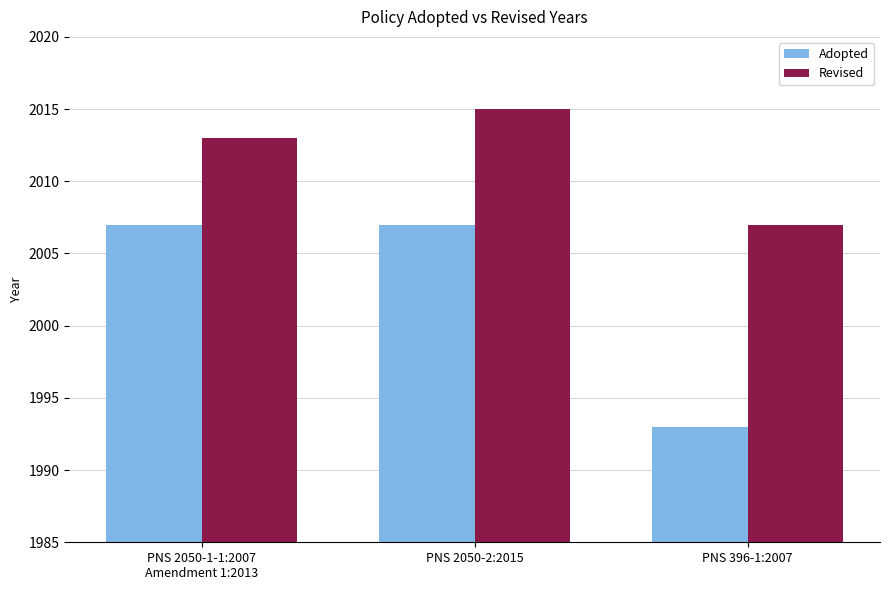

The Adopted series shows 1993 at PNS 396-1:2007. True or false?

True